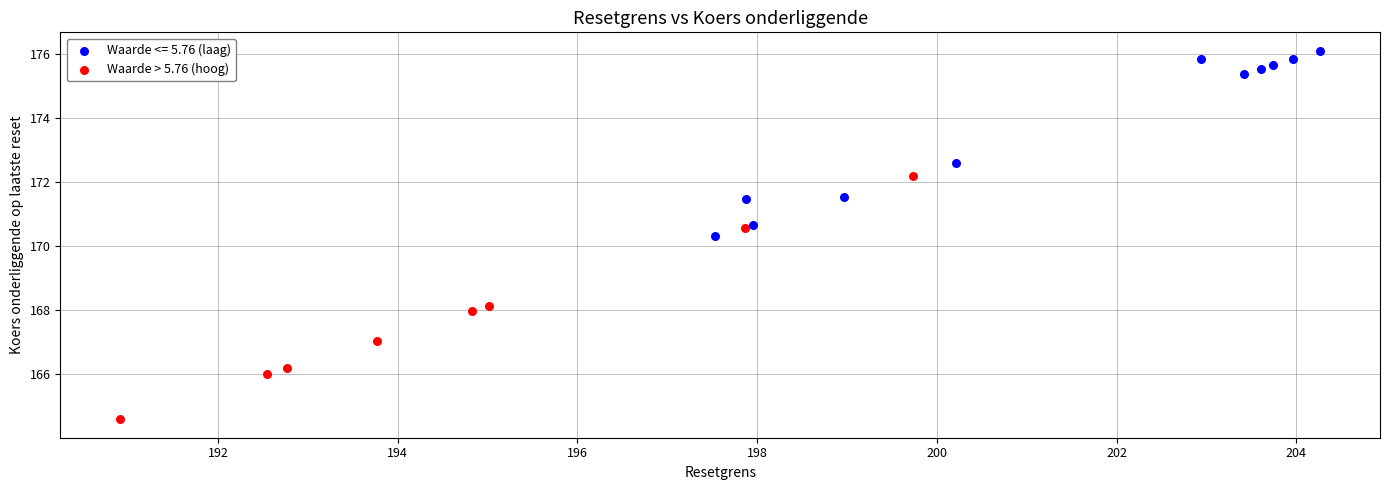

Which series has the widest spread of Y values?

Waarde > 5.76 (hoog)